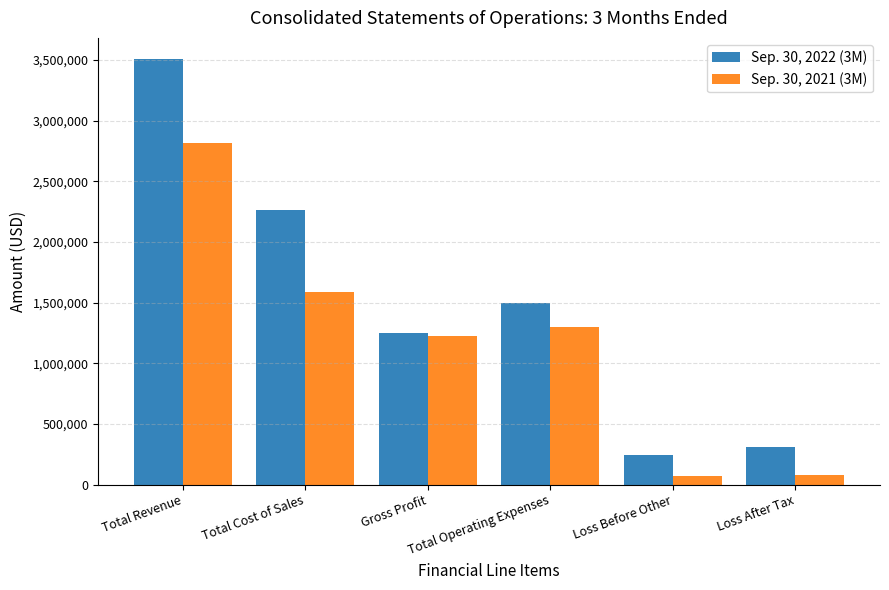

What is the total value across all series at Loss Before Other?

318880